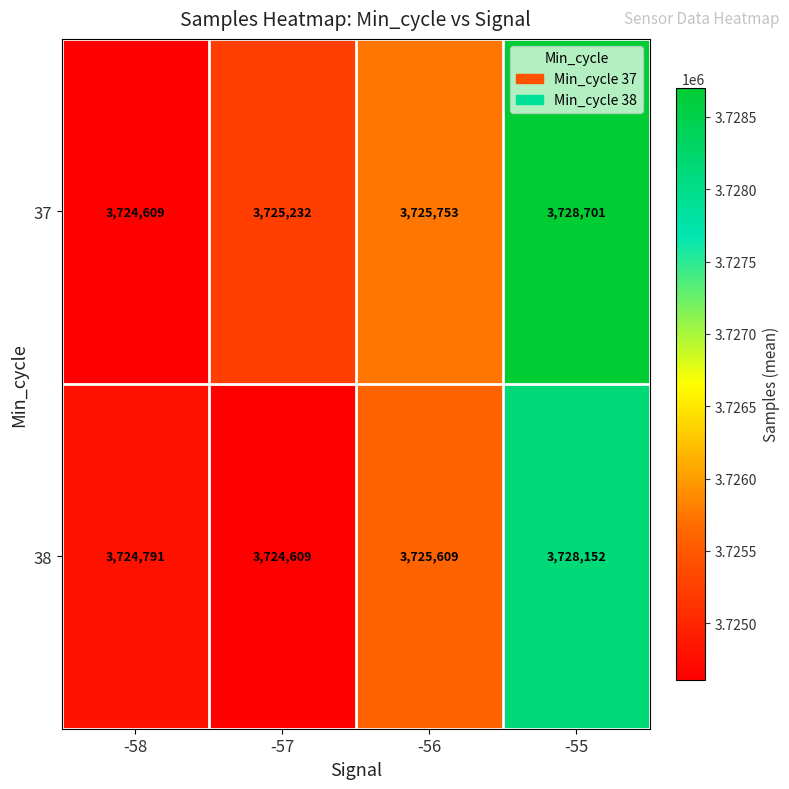

Is it true that 37 equals 5835369 at -56?

False